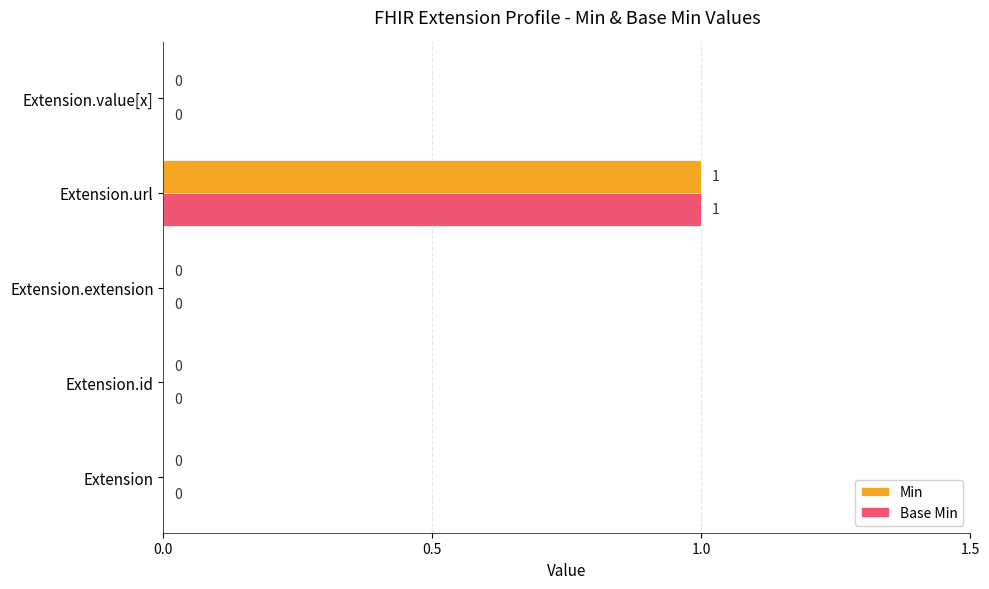

Count the Min values in the range 0 to 1.

5